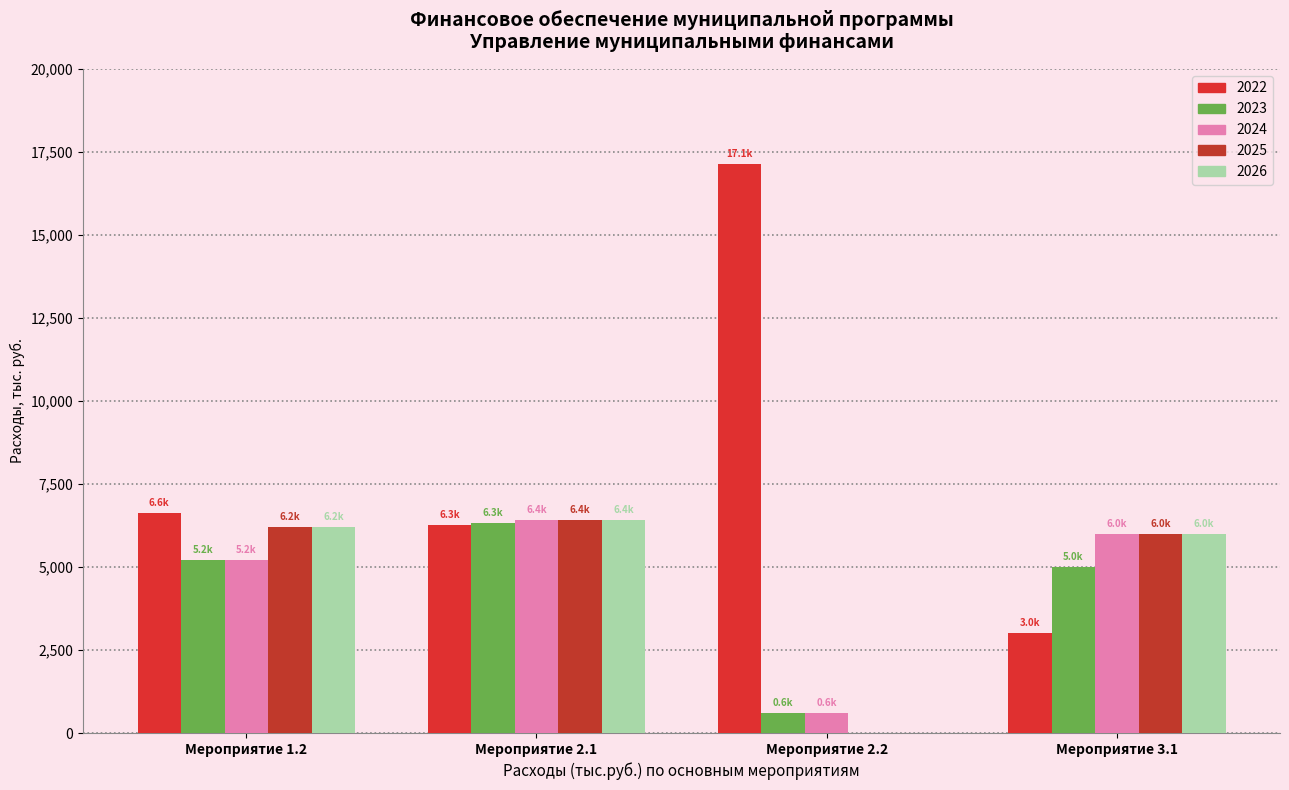

Which series has the largest total across all categories?

2022